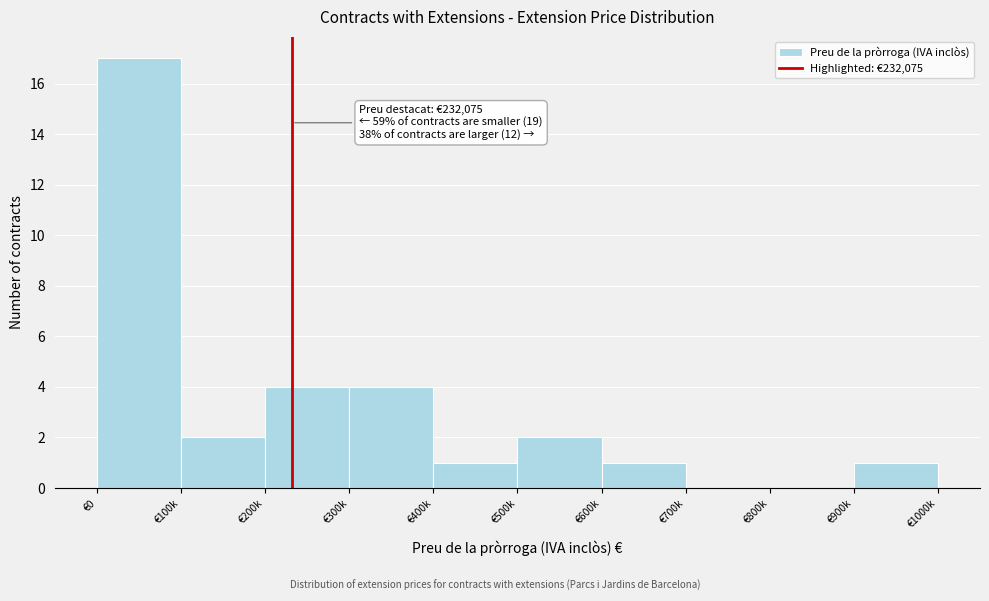

Reading left to right, extract all data points from this chart.

€0=17	€100k=2	€200k=4	€300k=4	€400k=1	€500k=2	€600k=1	€700k=0	€800k=0	€900k=1